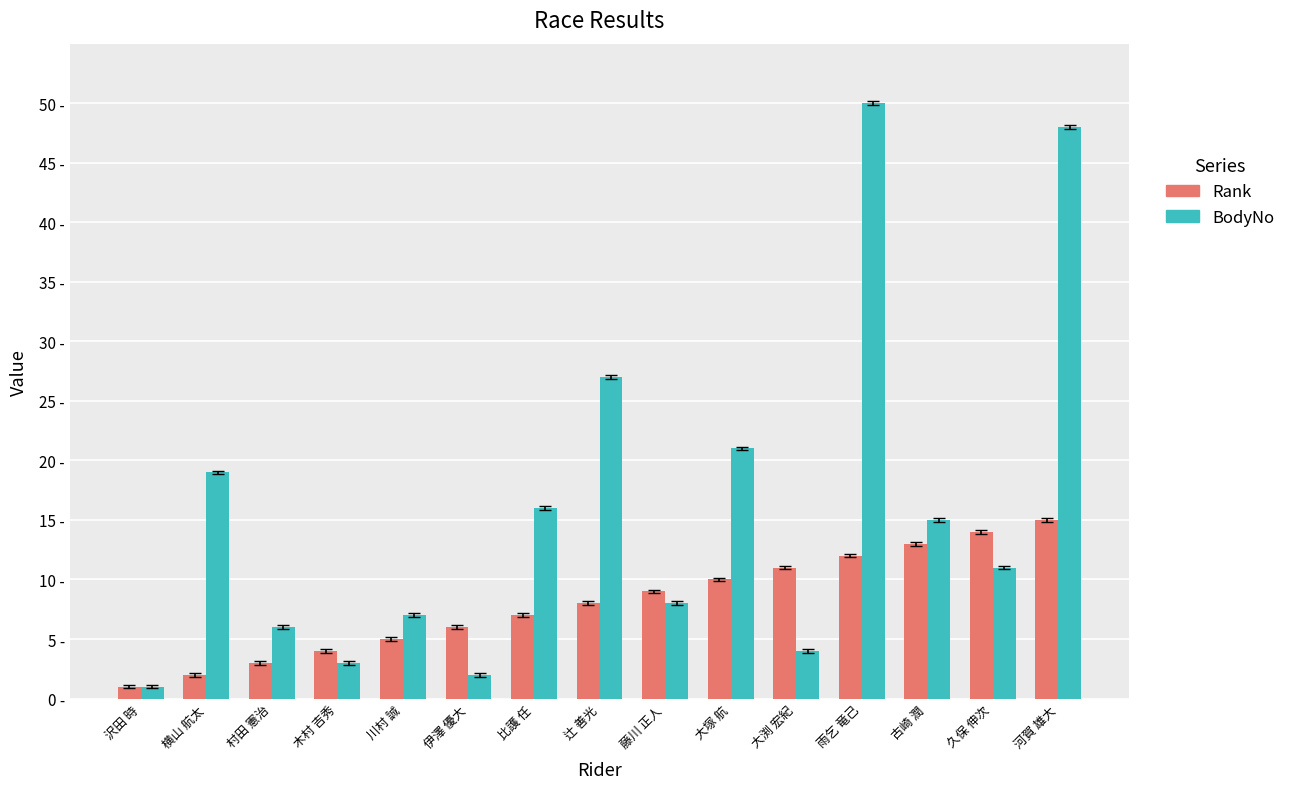

Which has a higher value, 比護 任 or 大渕 宏紀?

大渕 宏紀